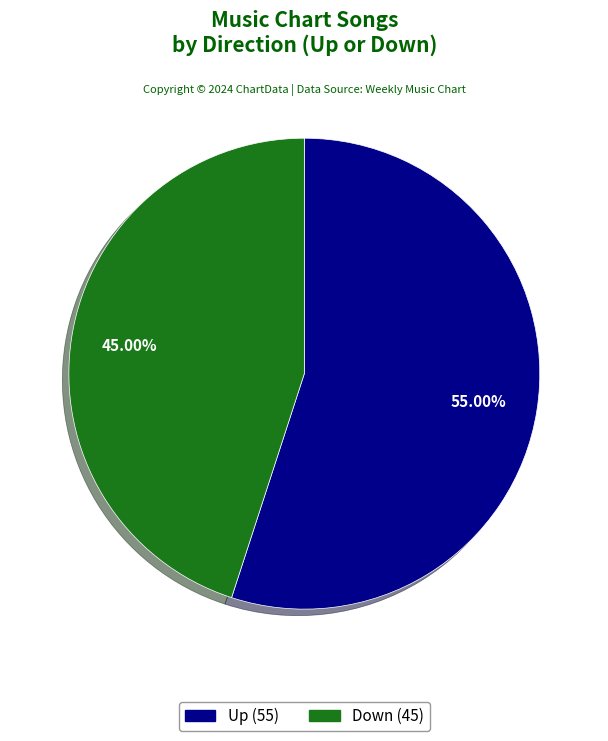

Does any single category account for the majority?

Yes